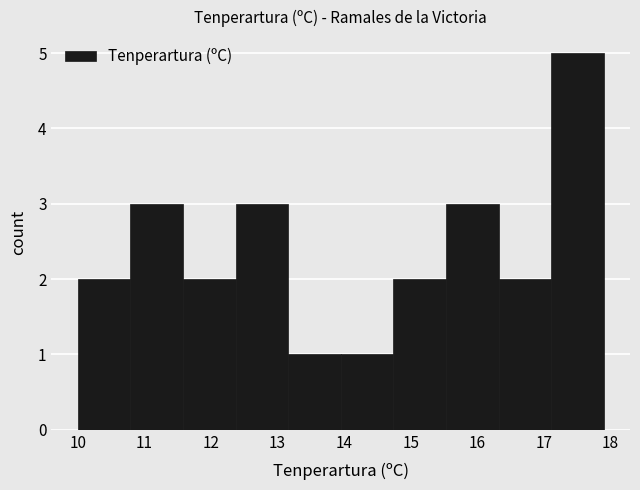

Reading left to right, transcribe this chart: for each bar, give the range it covers on the x-axis and its height. Neither the bar edges nor the heights are printed on the chart, so give them approximately, as read against the axes.

10.00 to 10.79: 2
10.79 to 11.58: 3
11.58 to 12.37: 2
12.37 to 13.16: 3
13.16 to 13.95: 1
13.95 to 14.74: 1
14.74 to 15.53: 2
15.53 to 16.32: 3
16.32 to 17.11: 2
17.11 to 17.90: 5